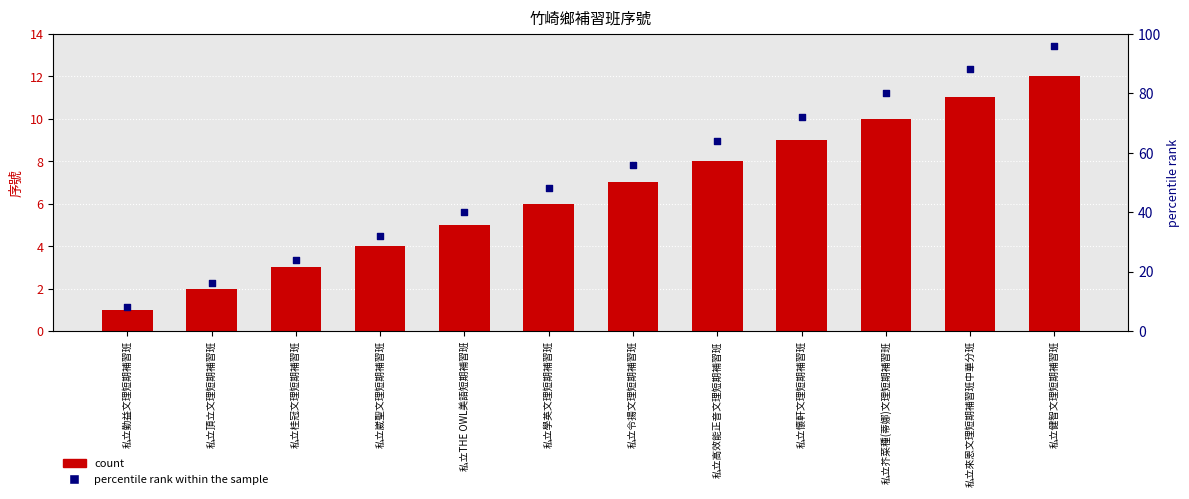

Which series has the largest total across all categories?

percentile rank within the sample